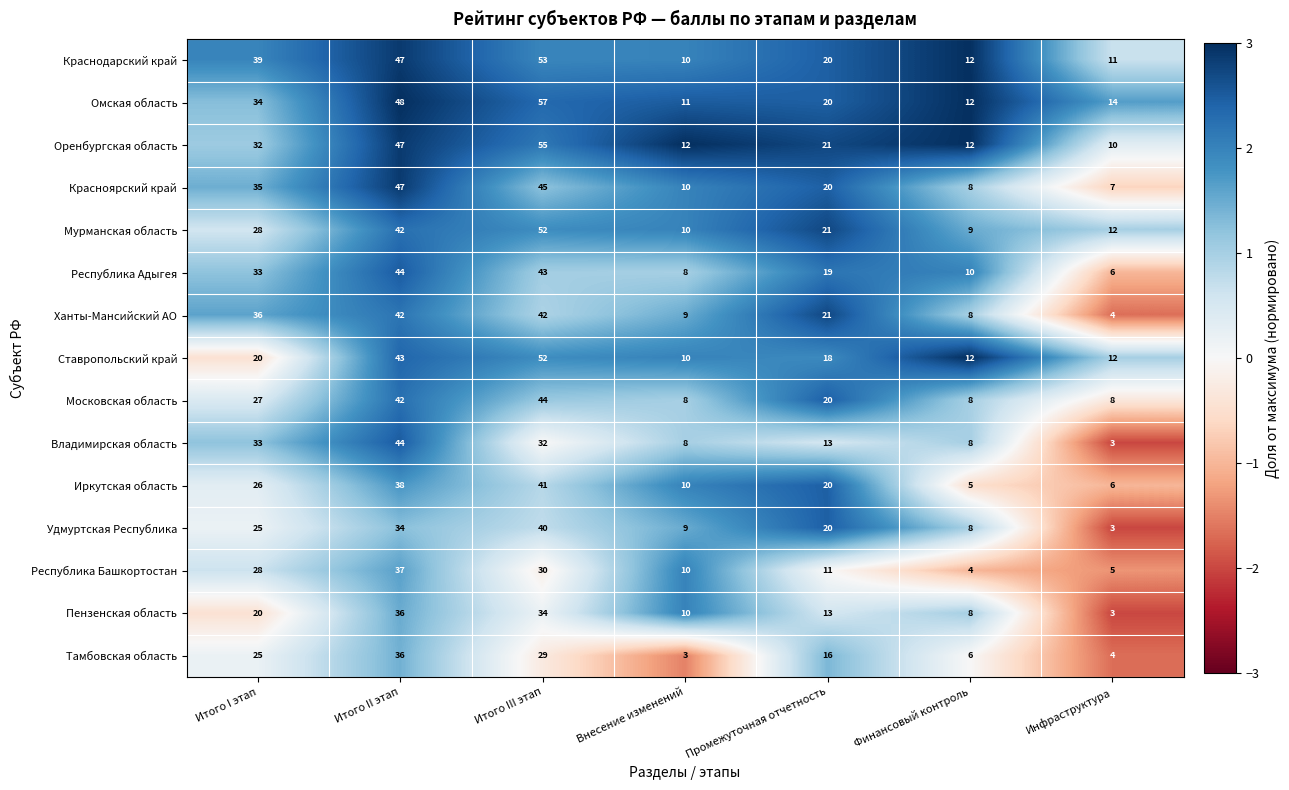

List the labels in order of Краснодарский край value, largest first.

Итого III этап, Итого II этап, Итого I этап, Промежуточная отчетность, Финансовый контроль, Инфраструктура, Внесение изменений